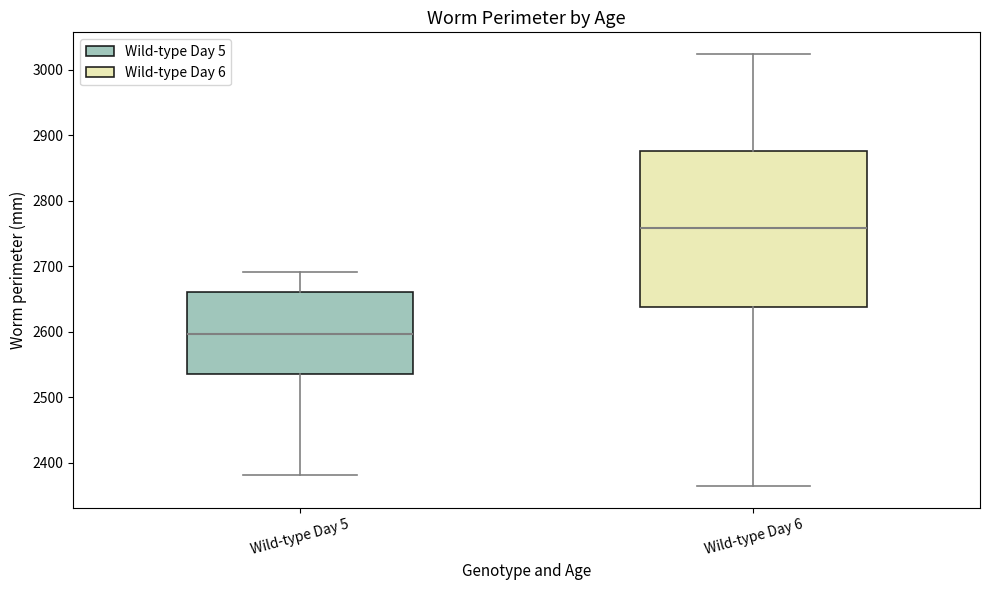

Reading left to right, transcribe this box plot: for each box, give where its median line is, the range the box spans, and where its two whiskers end, as read against the y-axis. The values are not printed on the chart, so give them approximately, as read against the axis.

Wild-type Day 5: median 2600, box 2540 to 2660, whiskers 2380 to 2690
Wild-type Day 6: median 2760, box 2640 to 2880, whiskers 2360 to 3020